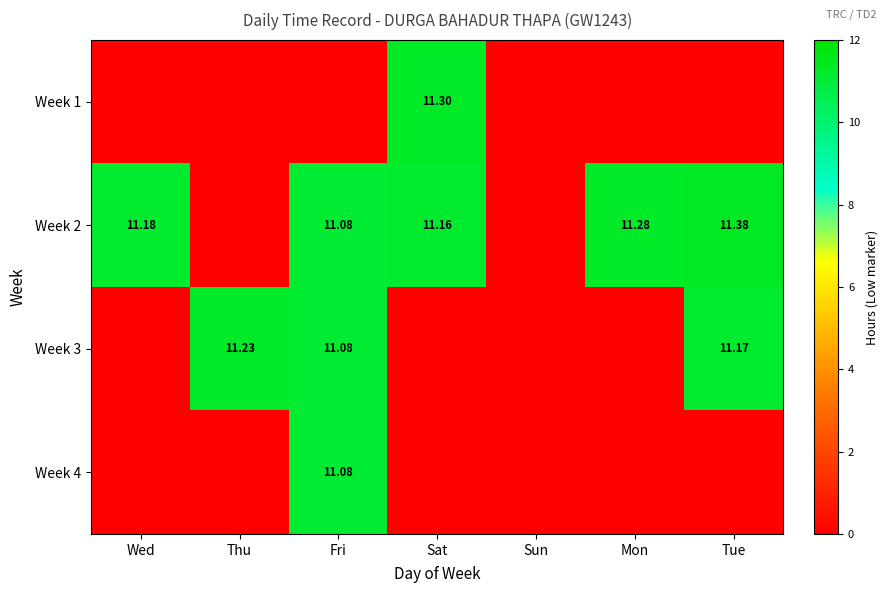

Is the value of Week 3 at Thu greater than the value of Week 1 at Sat?

No